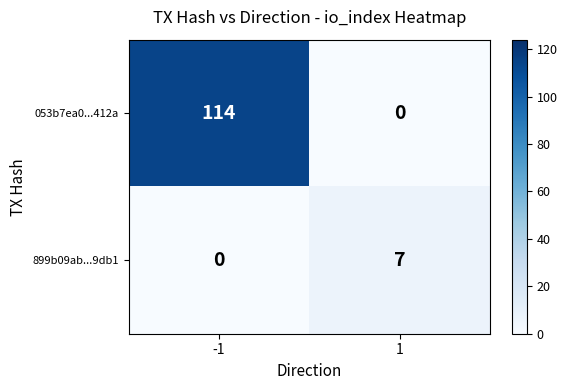

What is the difference between the 899b09ab...9db1 values at 1 and -1?

7